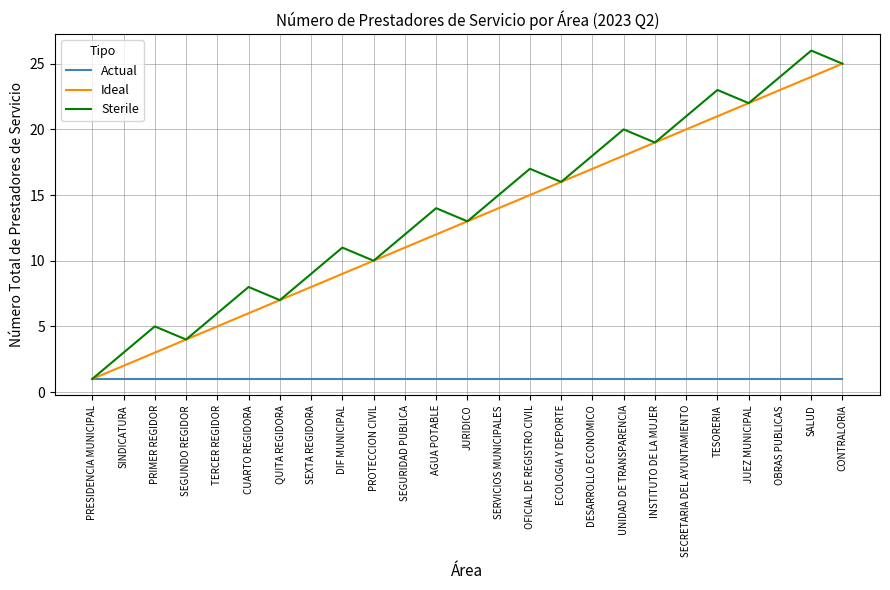

What is the difference between the Ideal values at SALUD and DESARROLLO ECONOMICO?

7